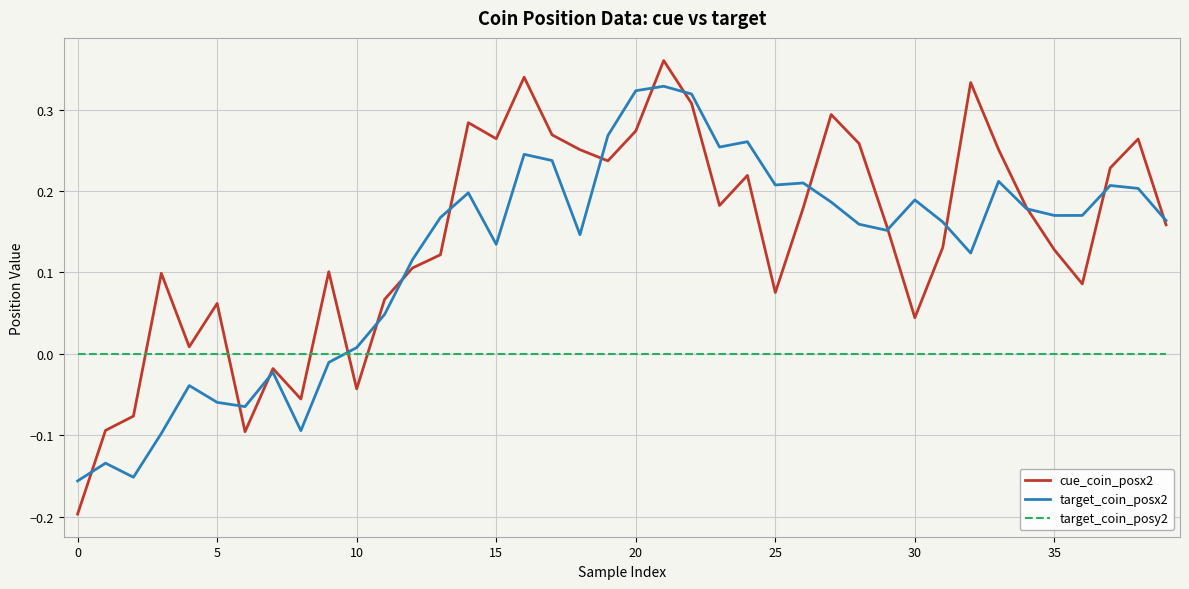

True or false: target_coin_posx2 and cue_coin_posx2 intersect in this chart.

True